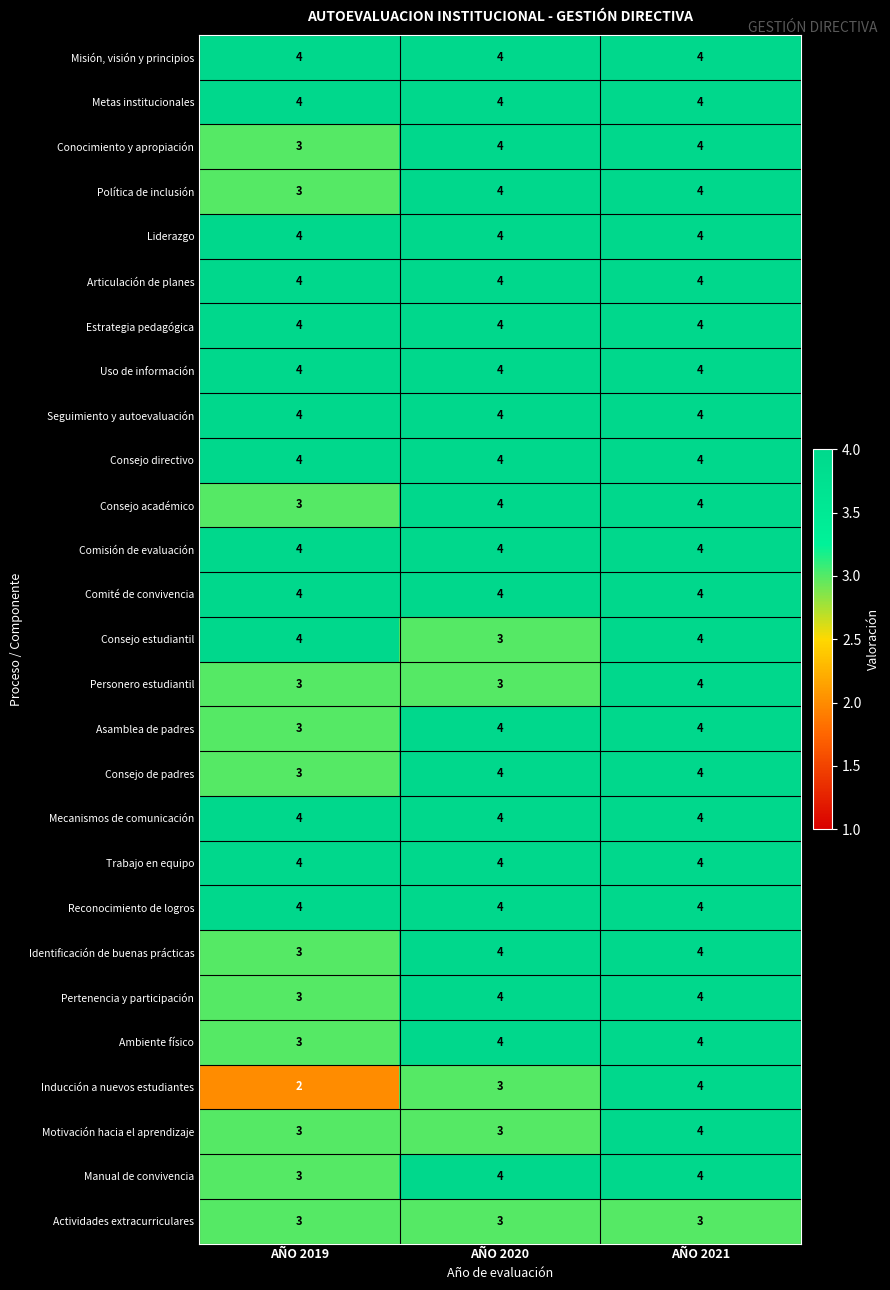

What is the lowest value of the Asamblea de padres series?

3